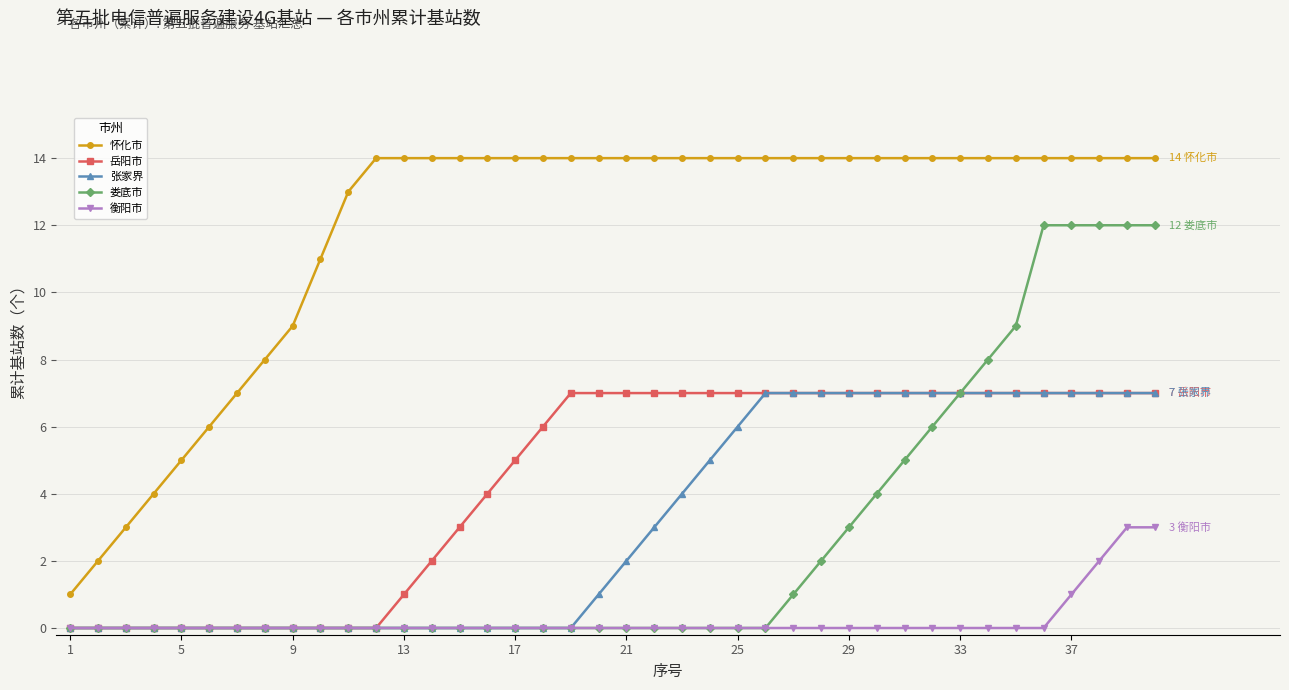

How many lines are shown in the chart?

5